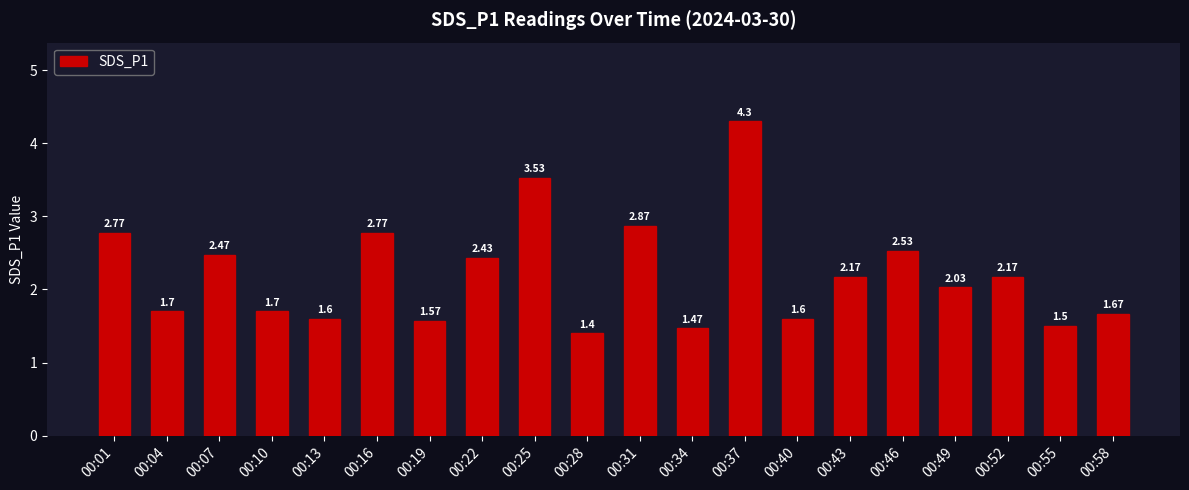

Between 00:49 and 00:22, which is larger?

00:22